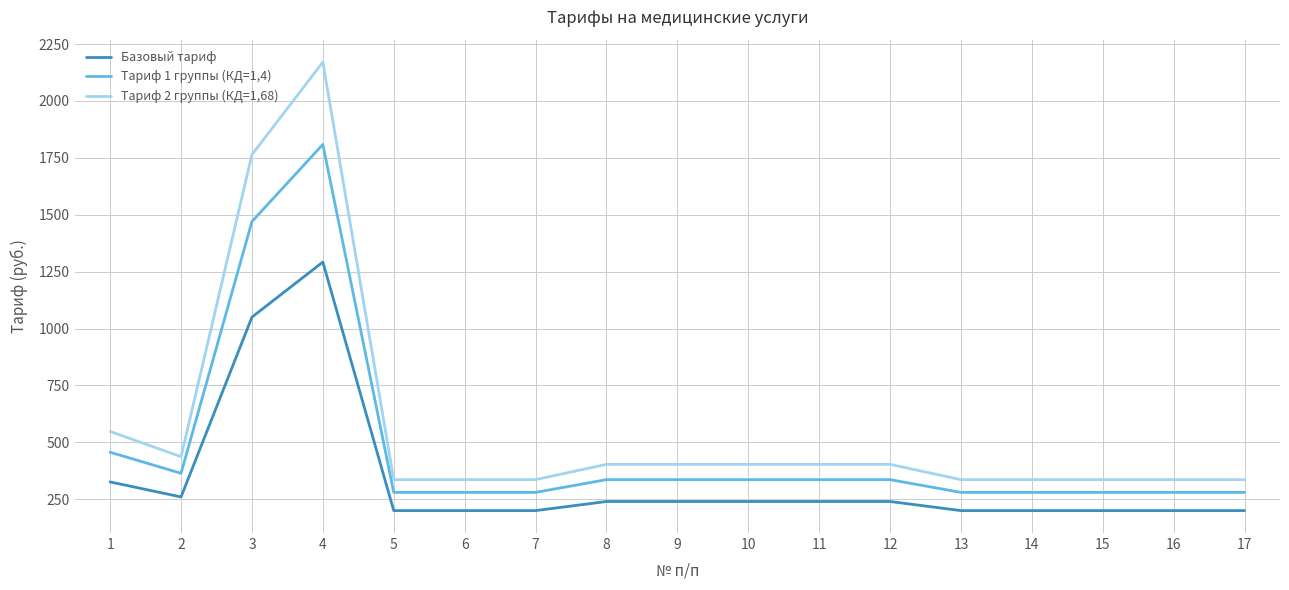

Which series has the widest spread of values?

Тариф 2 группы (КД=1,68)